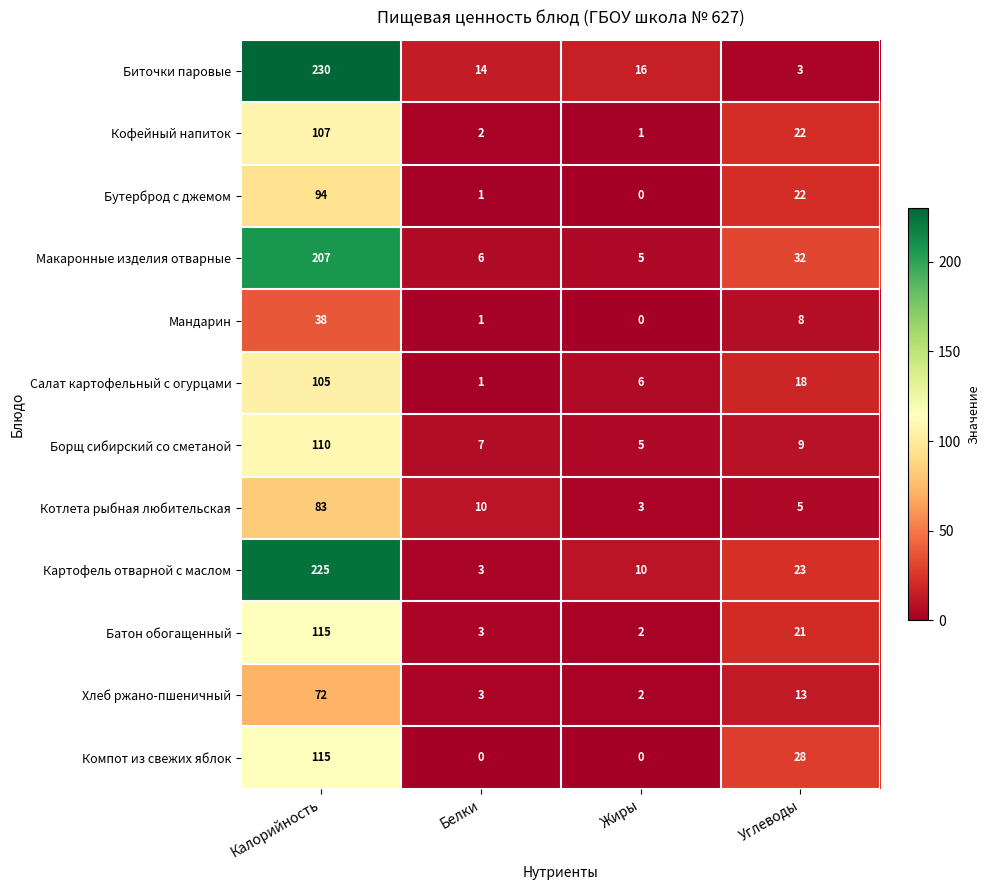

Rank the categories by Батон обогащенный value from highest to lowest.

Калорийность, Углеводы, Белки, Жиры